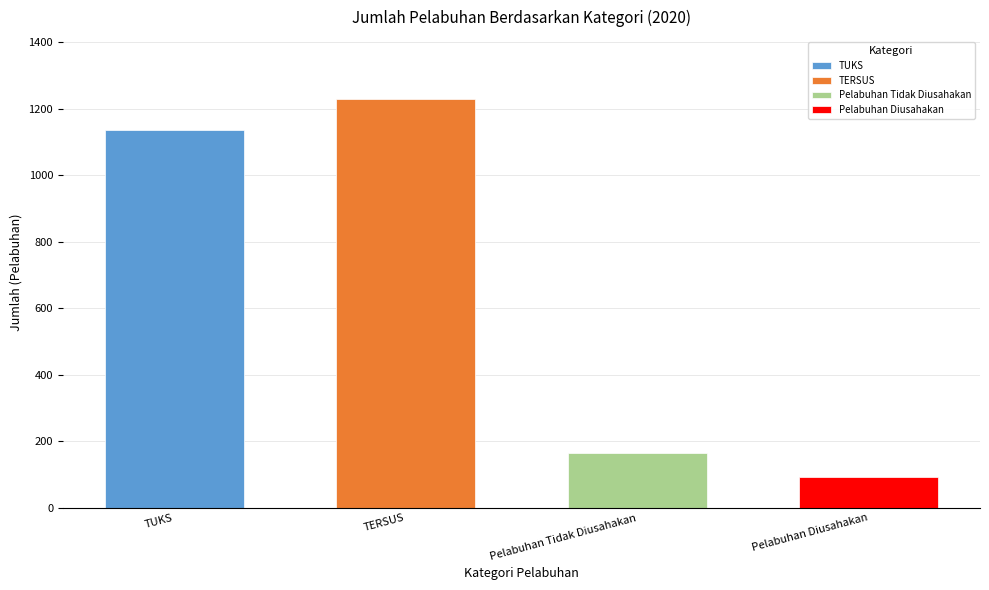

True or false: the data shows 93 at Pelabuhan Diusahakan.

True